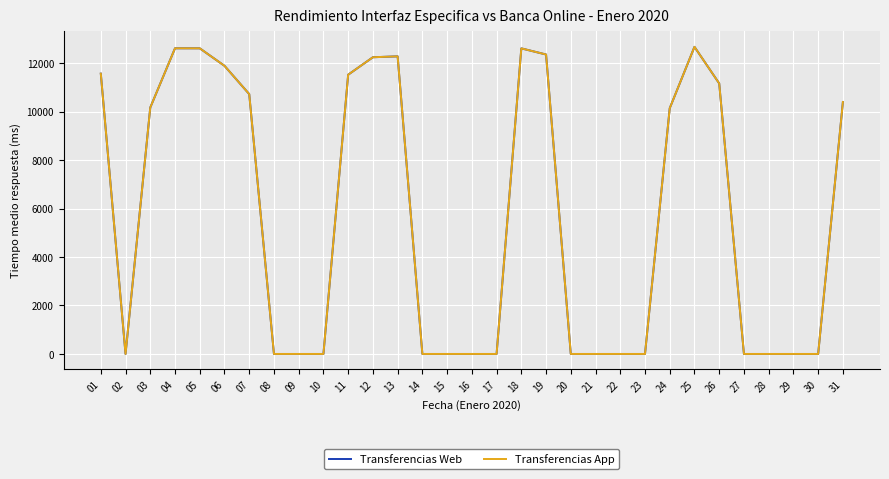

Between 01 and 24, which series saw the biggest shift?

Transferencias Web